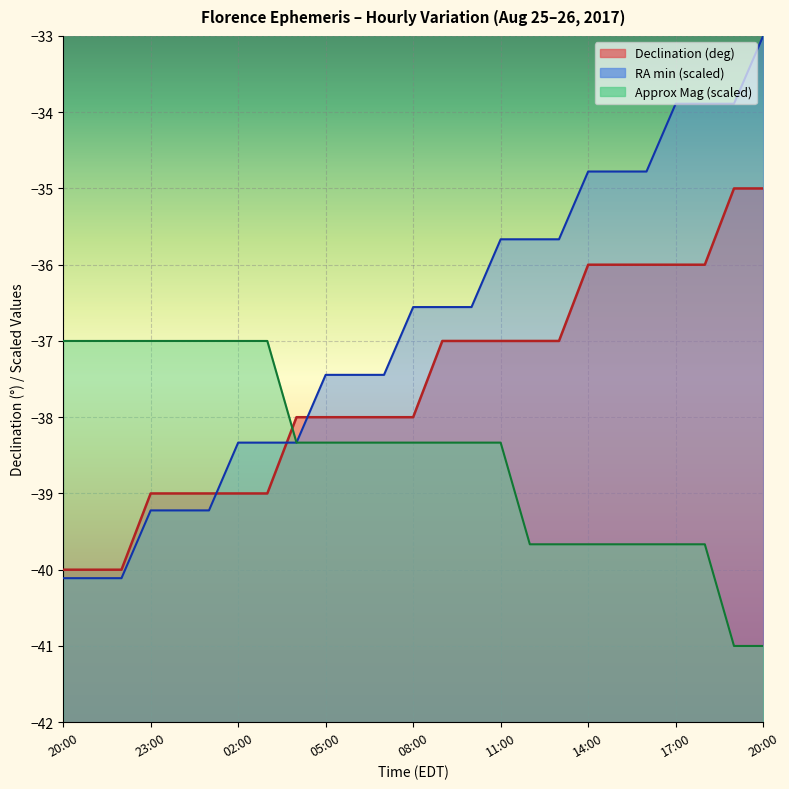

At which label is Declination (deg) closest to -37?

09:00